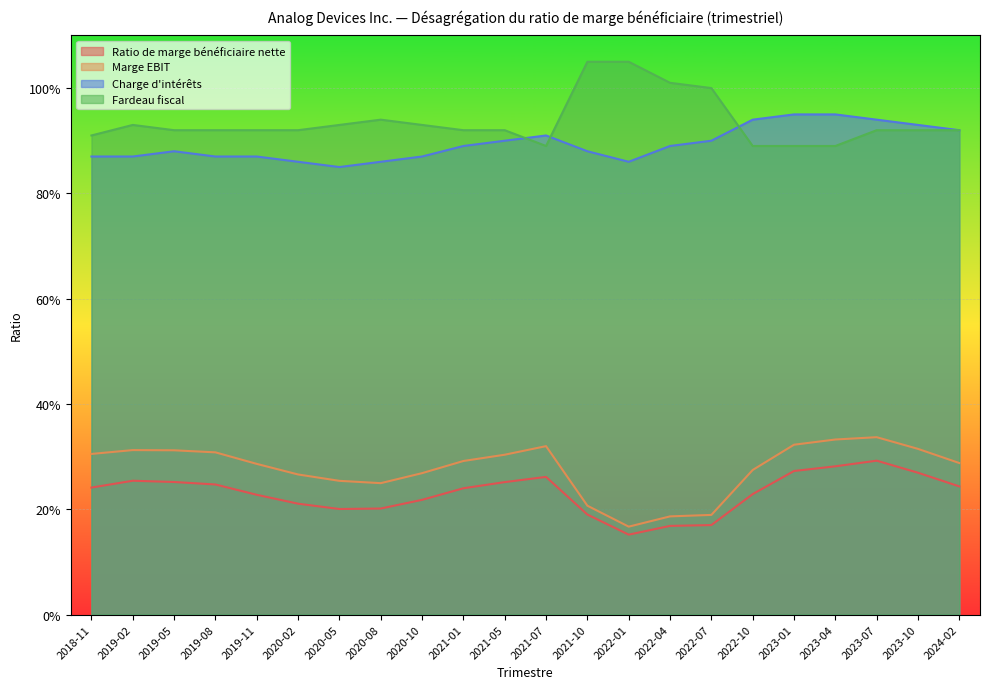

How many lines are shown in the chart?

4